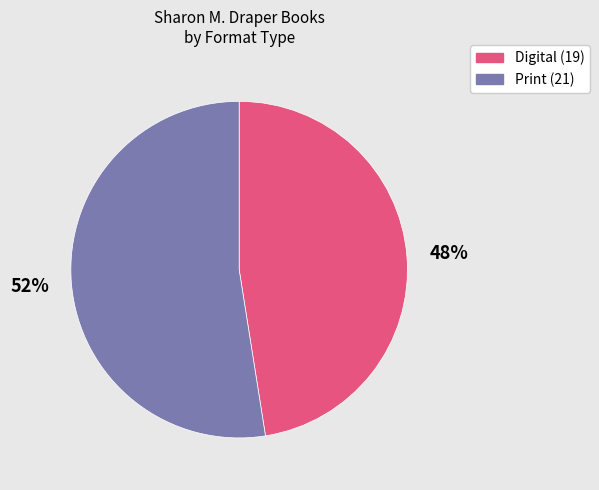

Does any single category account for the majority?

Yes